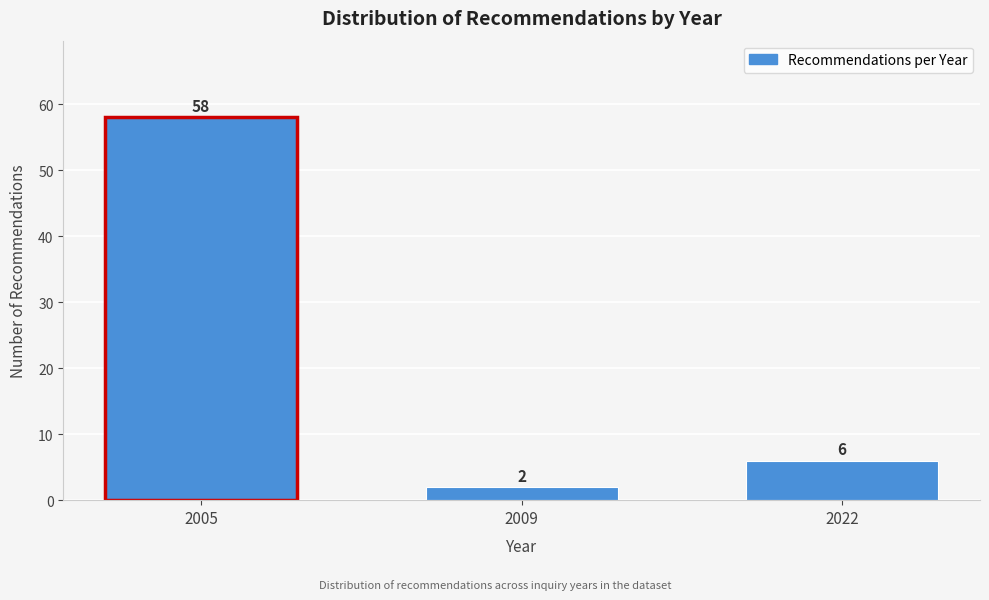

Reading right to left, extract all data points from this chart.

6	2	58